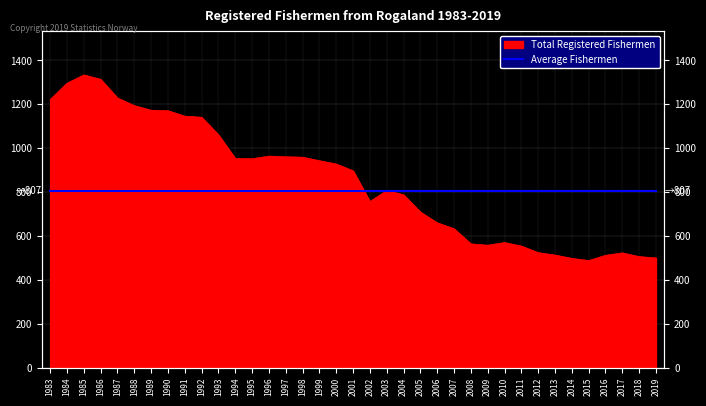

List the labels in order of value, largest first.

1985, 1986, 1984, 1987, 1983, 1988, 1989, 1990, 1991, 1992, 1993, 1996, 1997, 1998, 1994, 1995, 1999, 2000, 2001, 2003, 2004, 2002, 2005, 2006, 2007, 2010, 2008, 2009, 2011, 2012, 2017, 2013, 2016, 2018, 2019, 2014, 2015